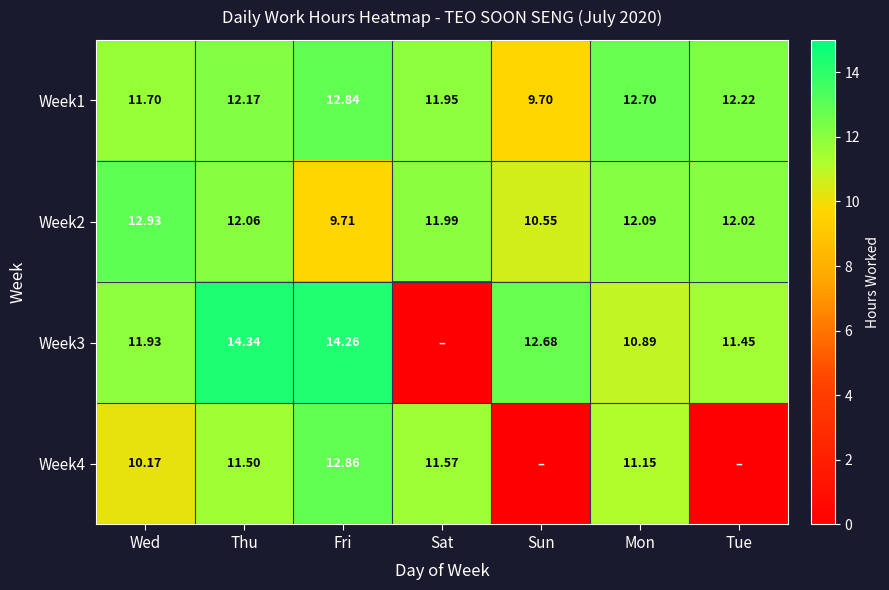

Which label corresponds to the smallest value in the chart?

Sat